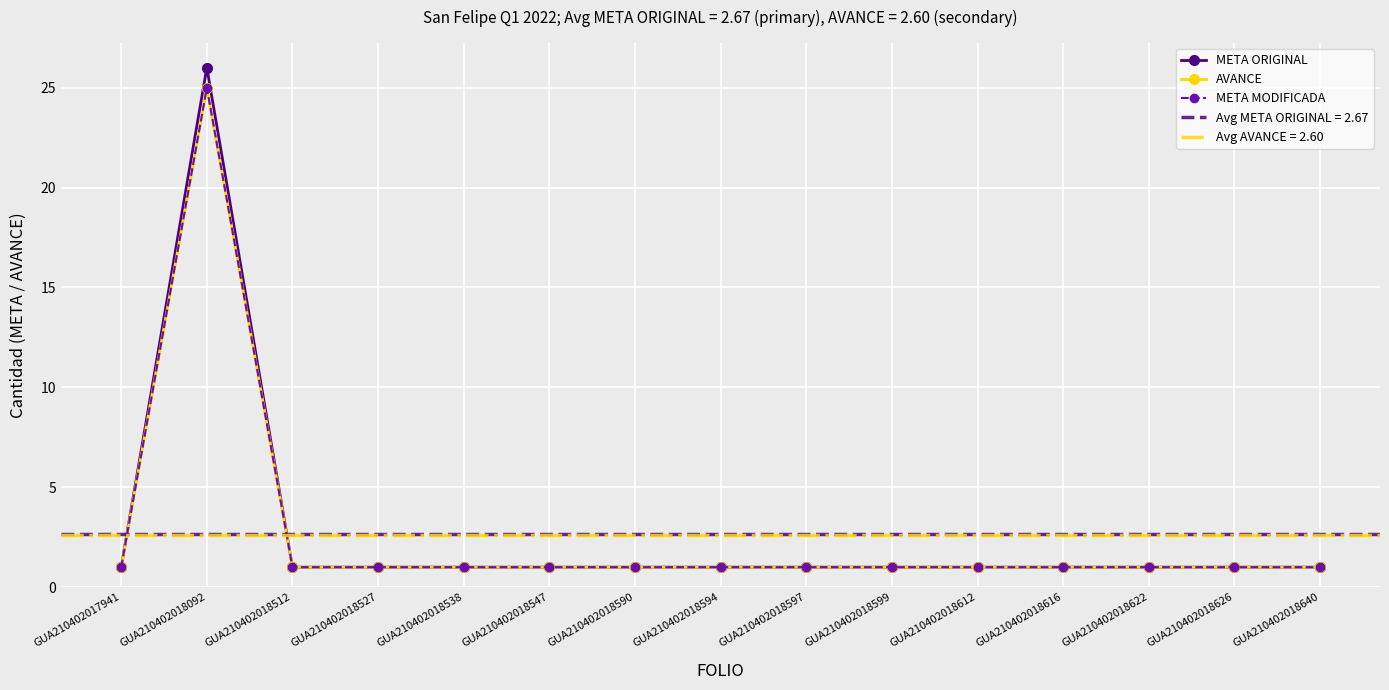

At which category does the chart reach its minimum across all series?

GUA210402017941